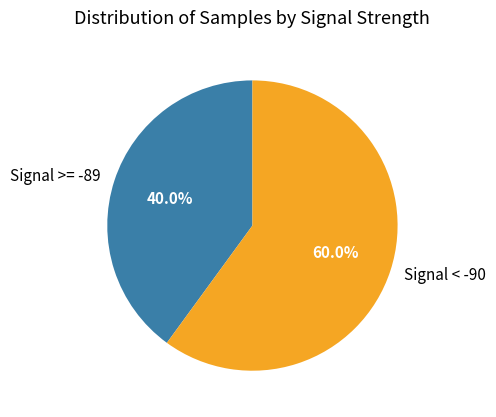

Does Signal < -90 account for over 50% of the chart?

Yes